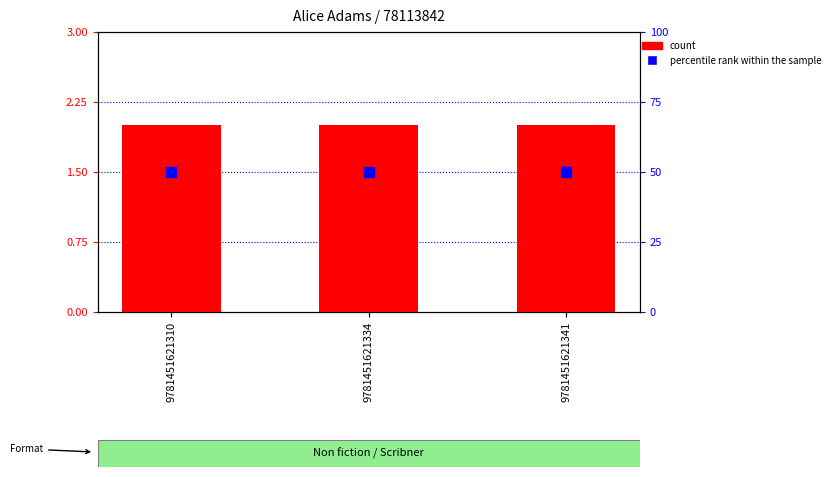

Which has a higher value, 9781451621310 or 9781451621334?

9781451621310